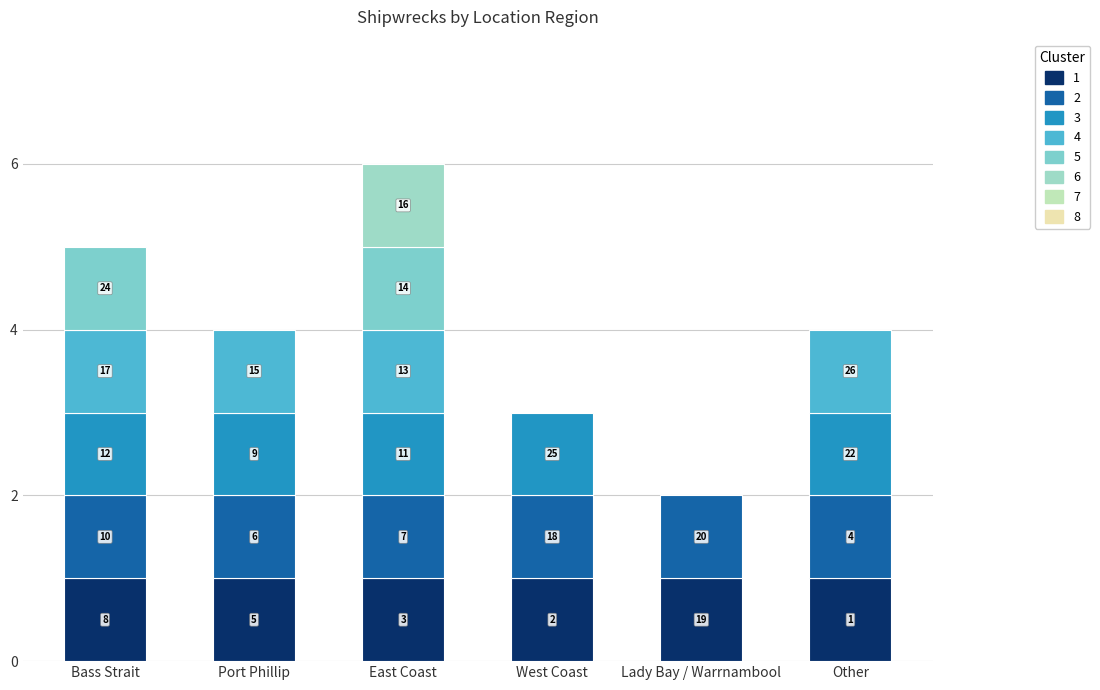

What is the sum of all values?

24